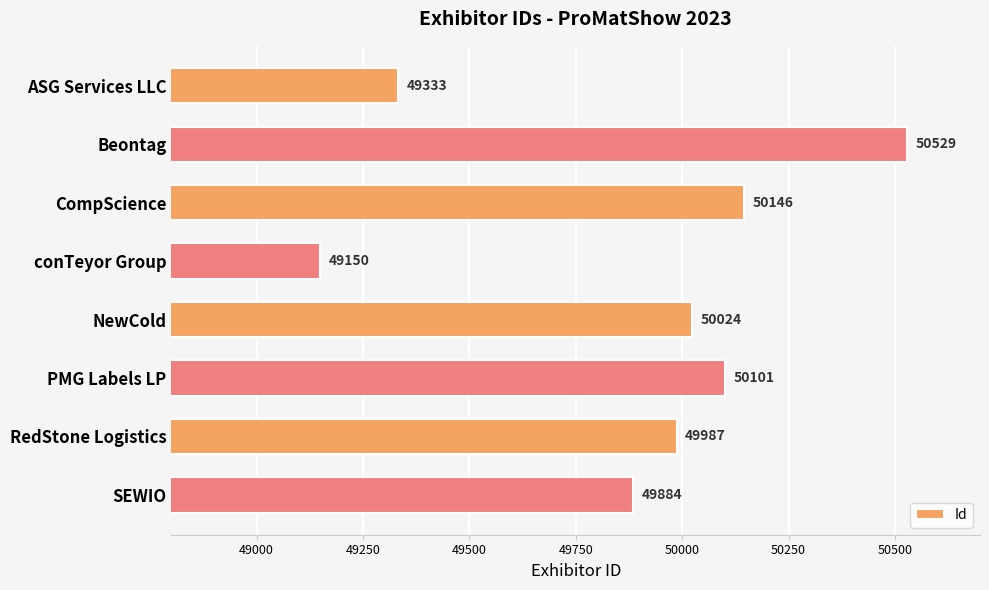

Reading bottom to top, what are all the values shown in this chart?

49884	49987	50101	50024	49150	50146	50529	49333